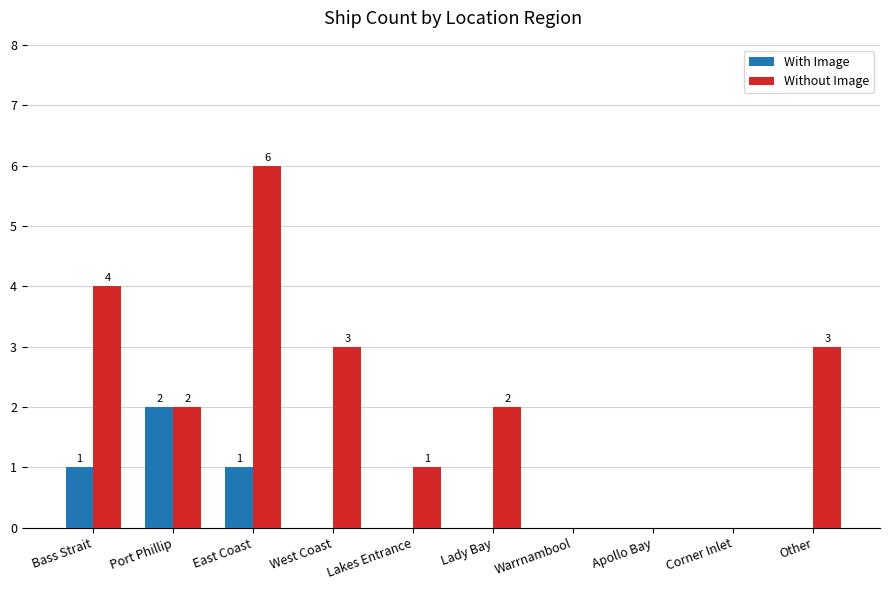

Reading left to right, what are all the values shown in this chart?

With Image: Bass Strait=1	Port Phillip=2	East Coast=1	West Coast=0	Lakes Entrance=0	Lady Bay=0	Warrnambool=0	Apollo Bay=0	Corner Inlet=0	Other=0
Without Image: Bass Strait=4	Port Phillip=2	East Coast=6	West Coast=3	Lakes Entrance=1	Lady Bay=2	Warrnambool=0	Apollo Bay=0	Corner Inlet=0	Other=3